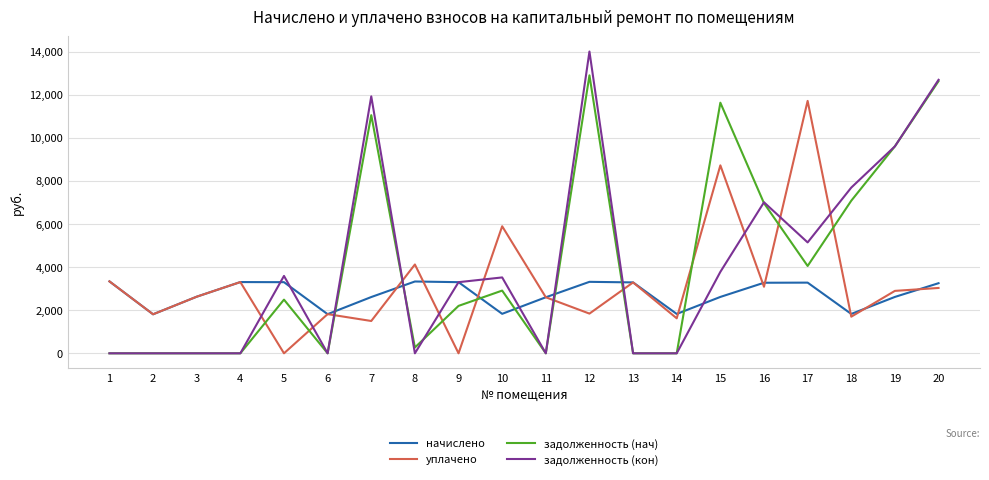

The value of задолженность (нач) at 1 is 0.0. True or false?

True